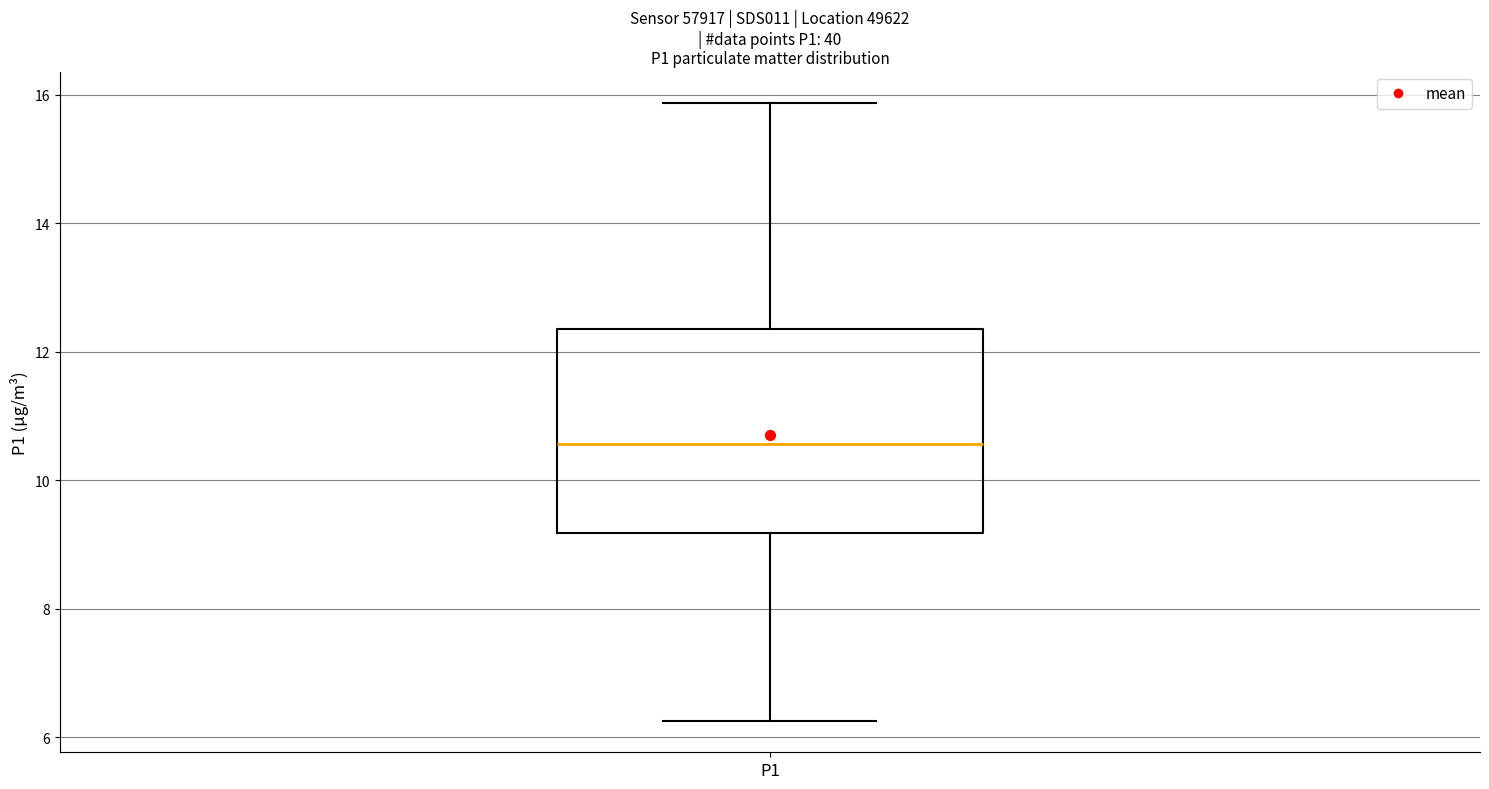

Where is the lower edge of the box for P1 on the y-axis? The values are not printed on the chart, so give them approximately, as read against the axis.

9.2